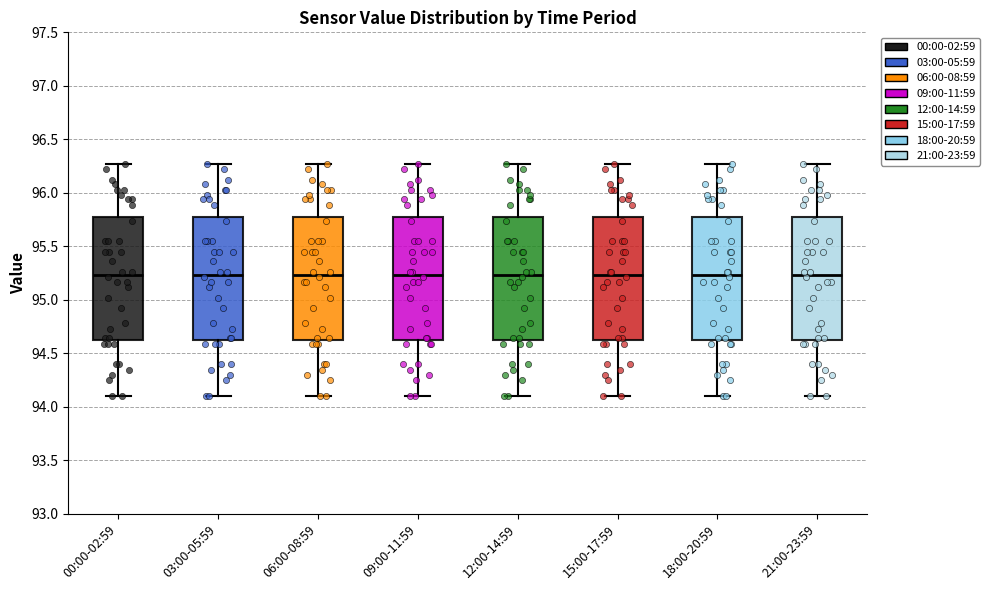

Reading left to right, read every box against the y-axis: the position of its median line, the range the box covers, and the ends of its whiskers. The values are not printed on the chart, so give them approximately, as read against the axis.

00:00-02:59: median 95.25, box 94.65 to 95.80, whiskers 94.10 to 96.25
03:00-05:59: median 95.25, box 94.65 to 95.80, whiskers 94.10 to 96.25
06:00-08:59: median 95.25, box 94.65 to 95.80, whiskers 94.10 to 96.25
09:00-11:59: median 95.25, box 94.65 to 95.80, whiskers 94.10 to 96.25
12:00-14:59: median 95.25, box 94.65 to 95.80, whiskers 94.10 to 96.25
15:00-17:59: median 95.25, box 94.65 to 95.80, whiskers 94.10 to 96.25
18:00-20:59: median 95.25, box 94.65 to 95.80, whiskers 94.10 to 96.25
21:00-23:59: median 95.25, box 94.65 to 95.80, whiskers 94.10 to 96.25